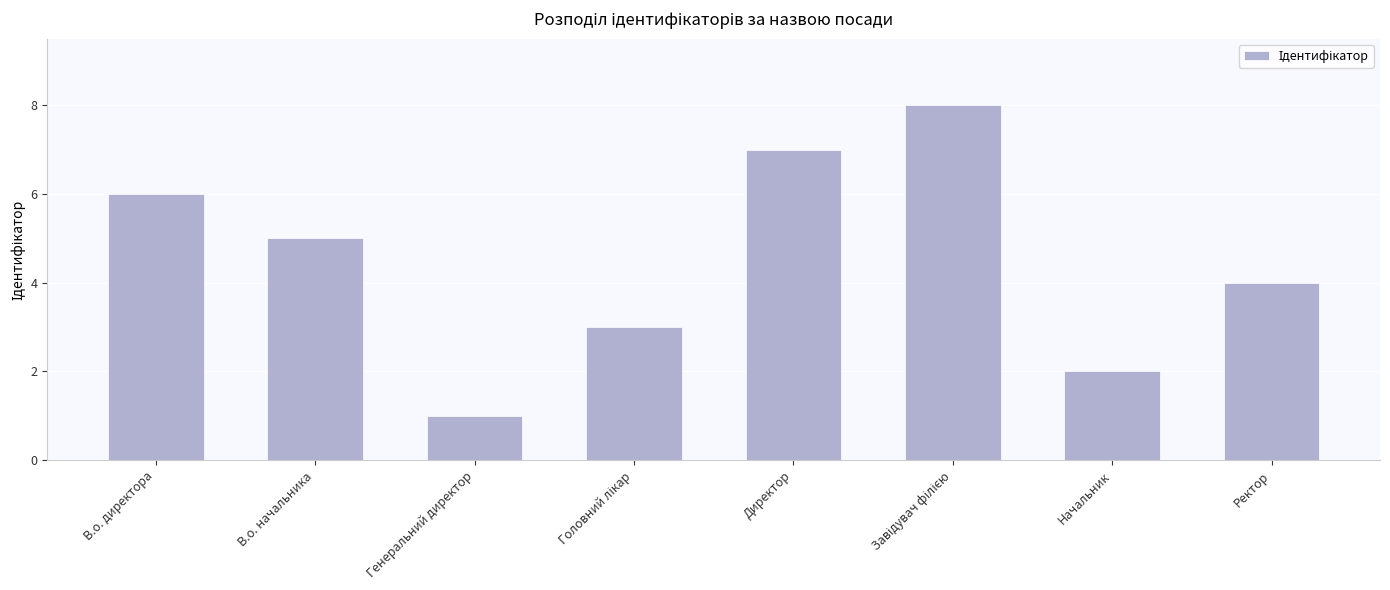

What is the greatest value displayed?

8